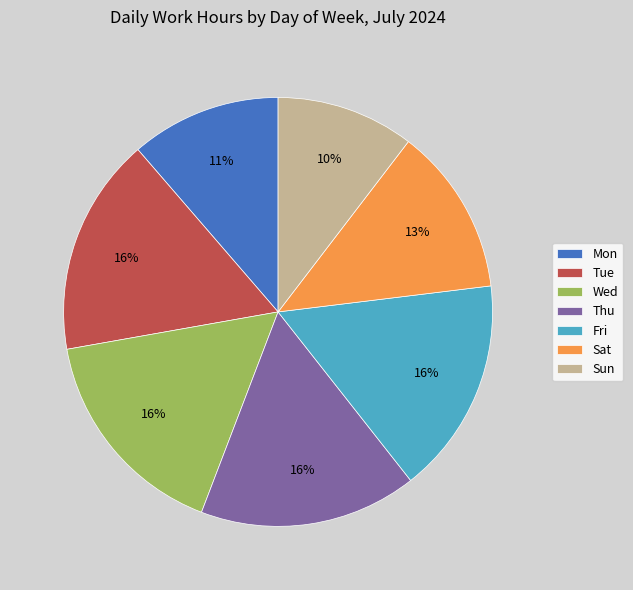

How many slices are in this pie chart?

7